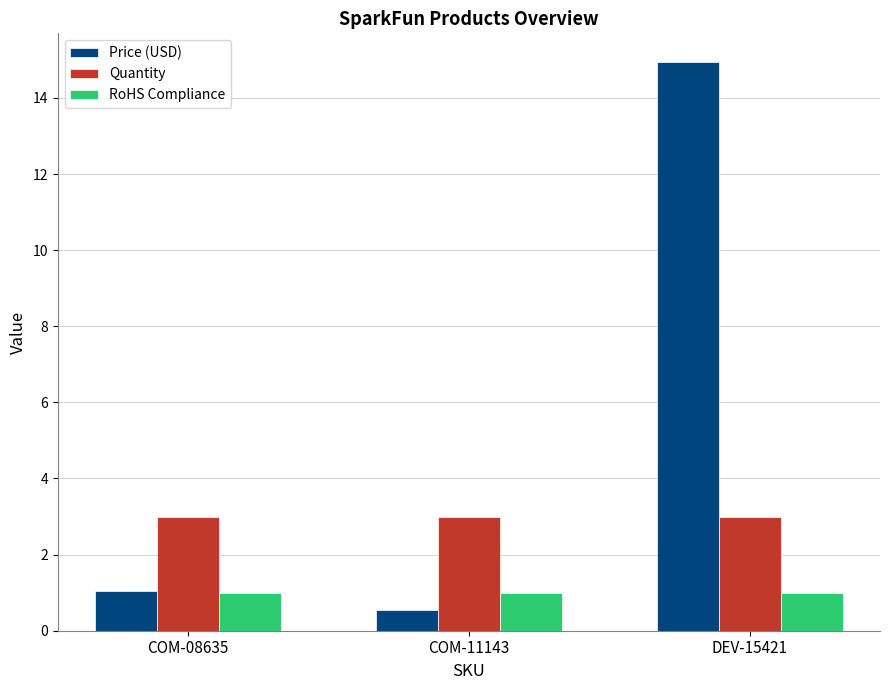

What is the value of the Quantity bar at the 2nd from the left?

3.0